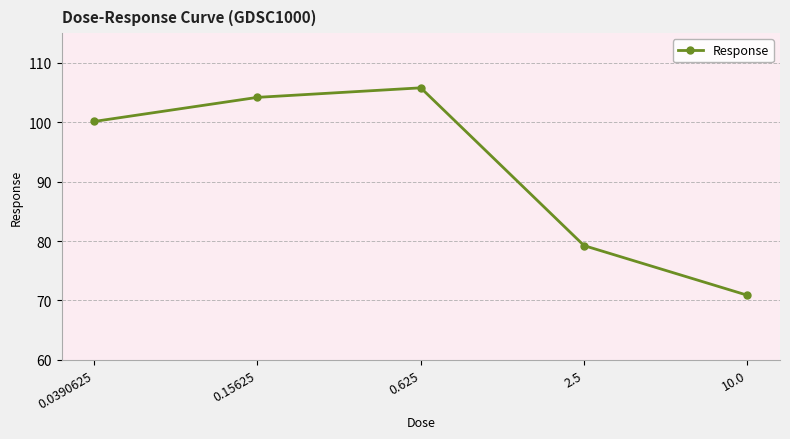

How many data points does each series have?

5